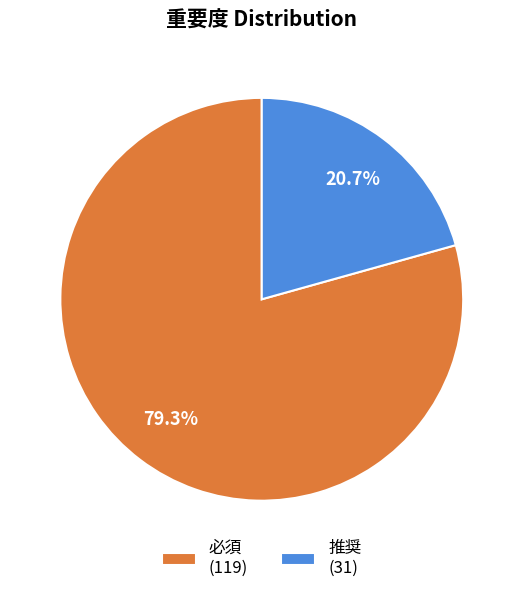

Which slice is the smallest?

推奨